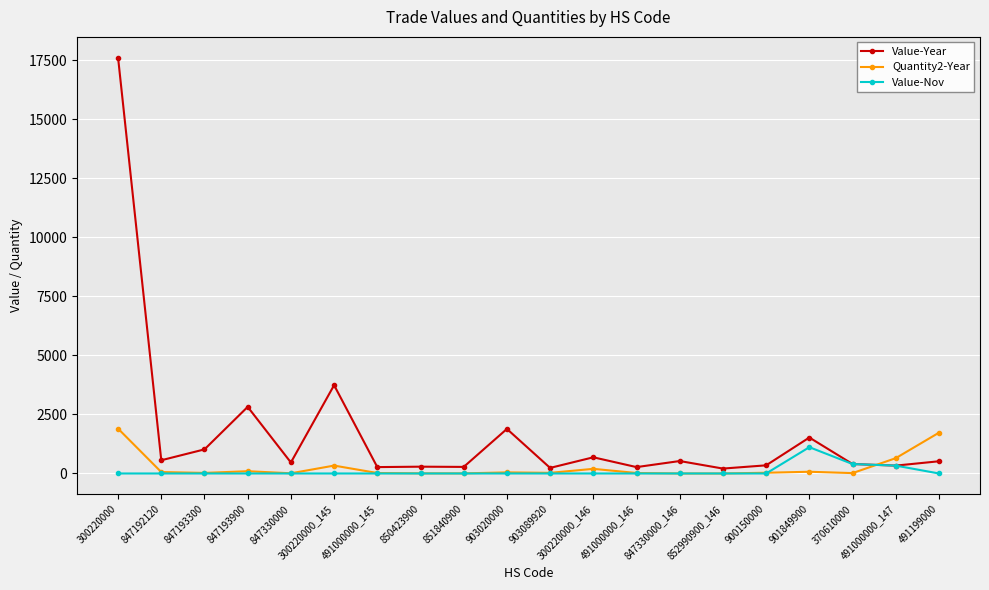

What is the label of the 14th point from the right?

491000000_145